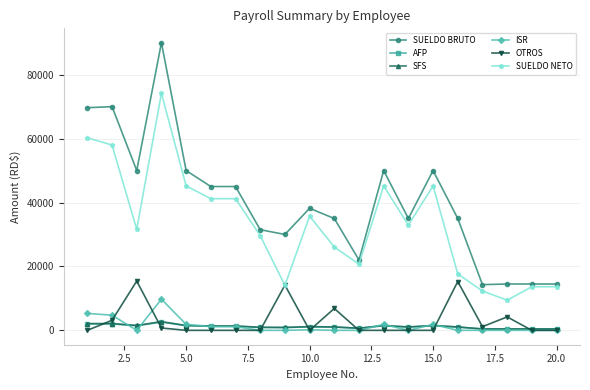

What is the maximum value shown in the chart?

90000.0